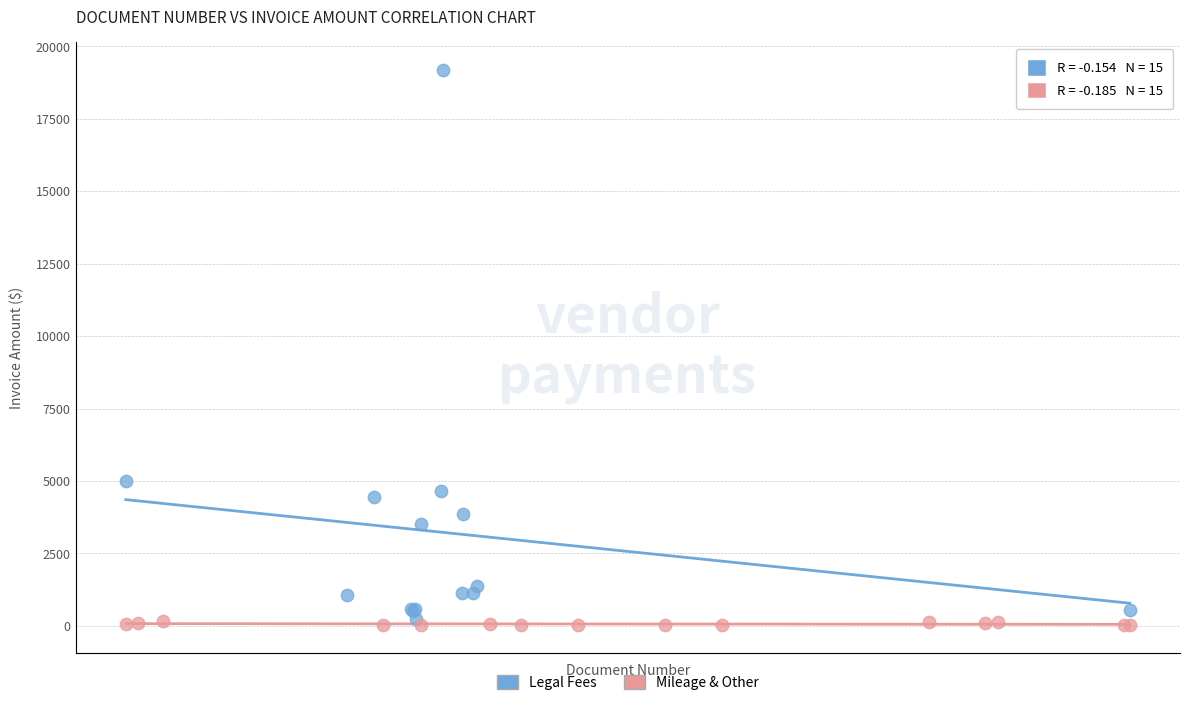

Which series reaches the maximum Y coordinate?

Legal Fees